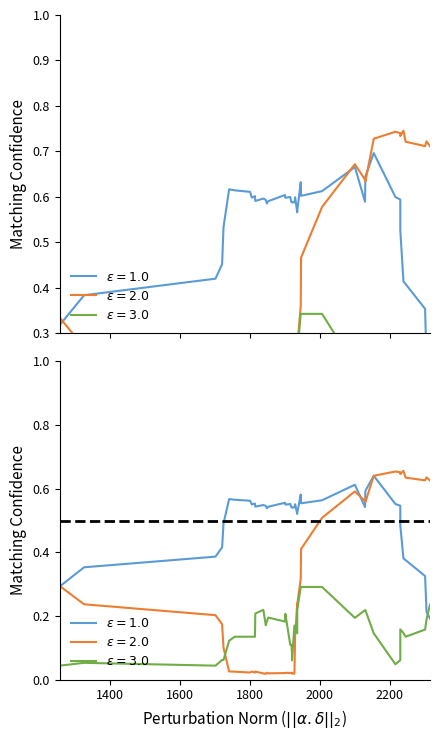

How many lines are shown in the chart?

3